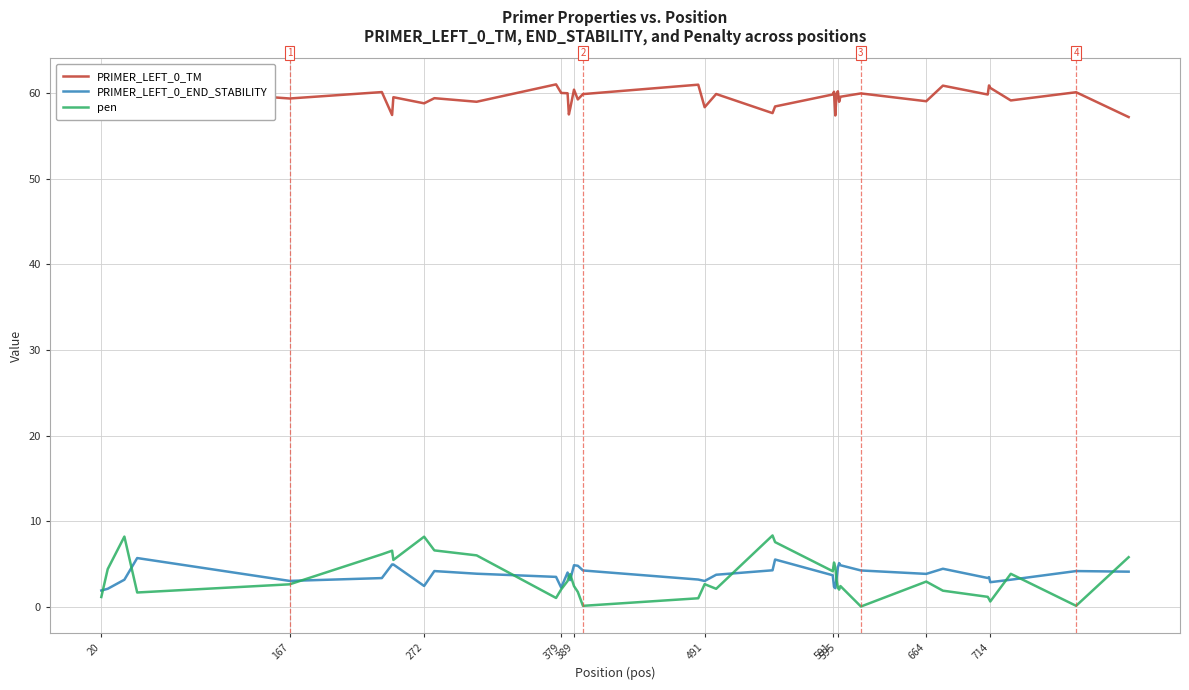

What is the sum of all PRIMER_LEFT_0_END_STABILITY values?

149.2